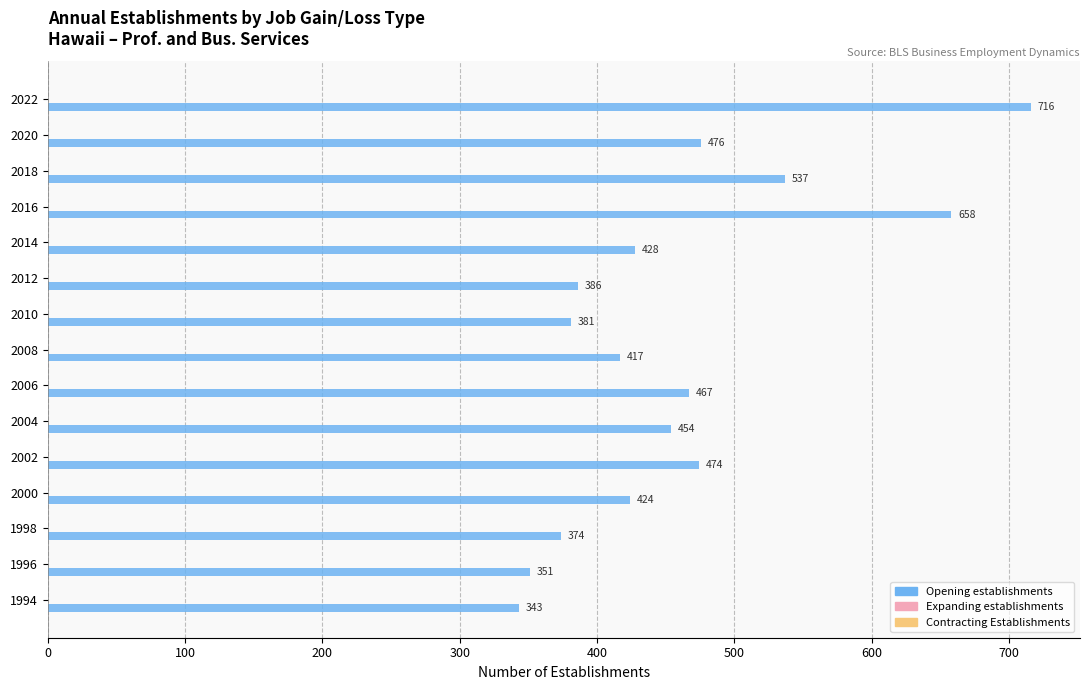

What is the difference between the values at 1994 and 2018?

194